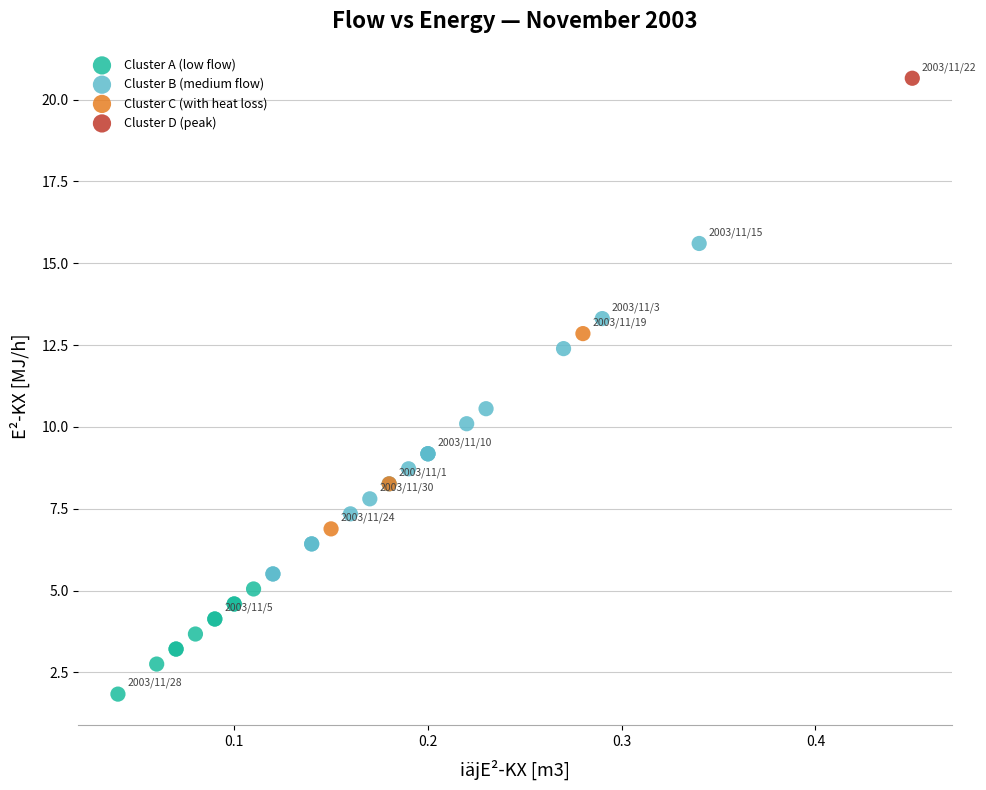

Which series reaches the minimum Y coordinate?

Cluster A (low flow)